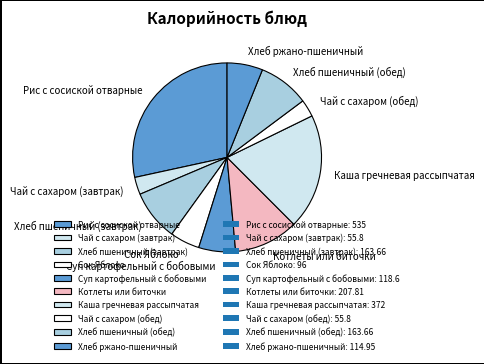

Do Рис с сосиской отварные and Хлеб пшеничный (завтрак) together represent more than half of the pie?

No